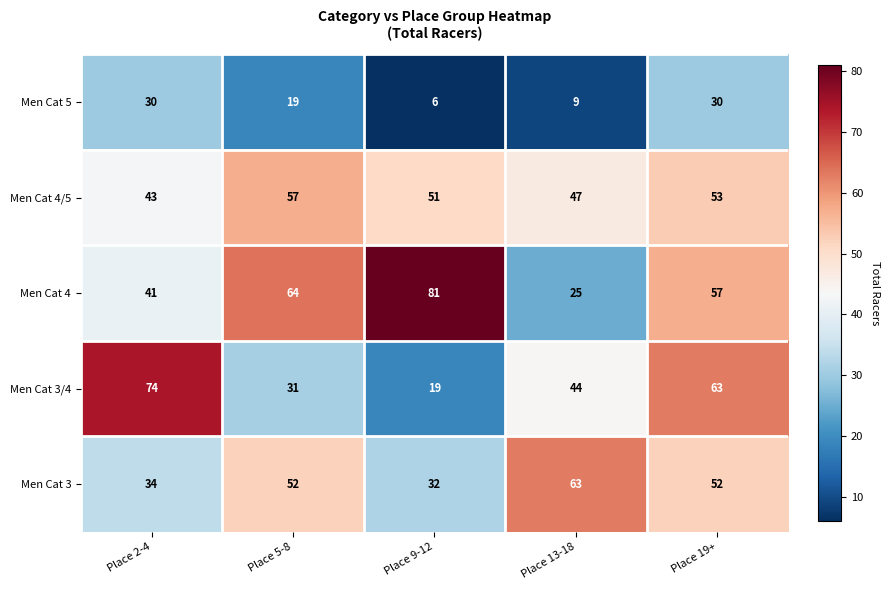

Which series has the largest range (max minus min)?

Men Cat 4